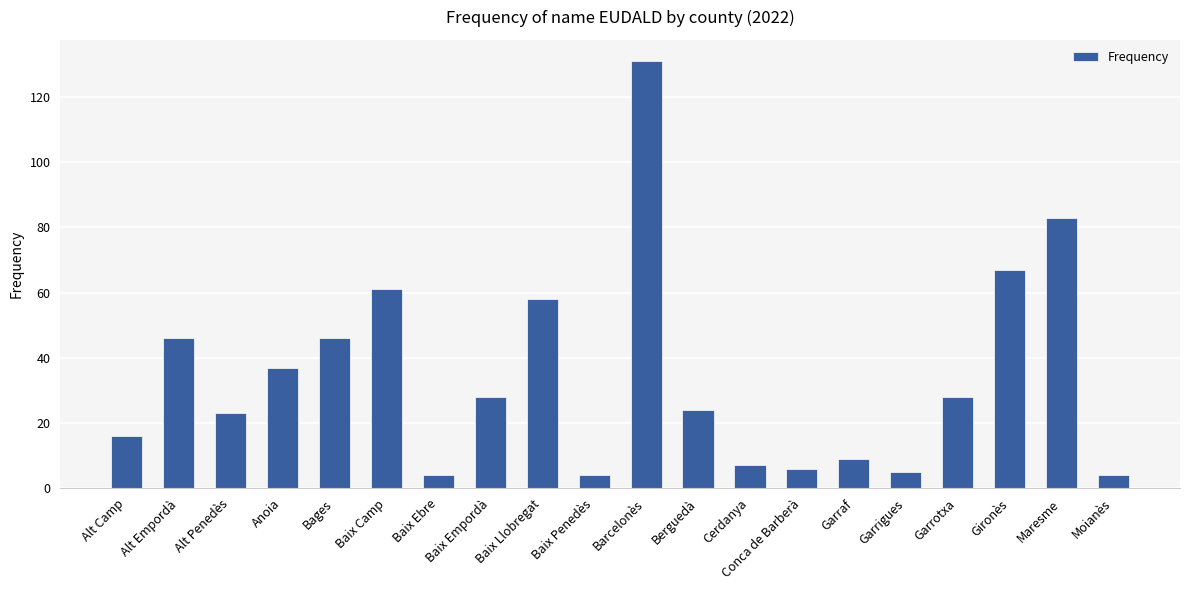

Reading left to right, extract all data points from this chart.

16	46	23	37	46	61	4	28	58	4	131	24	7	6	9	5	28	67	83	4